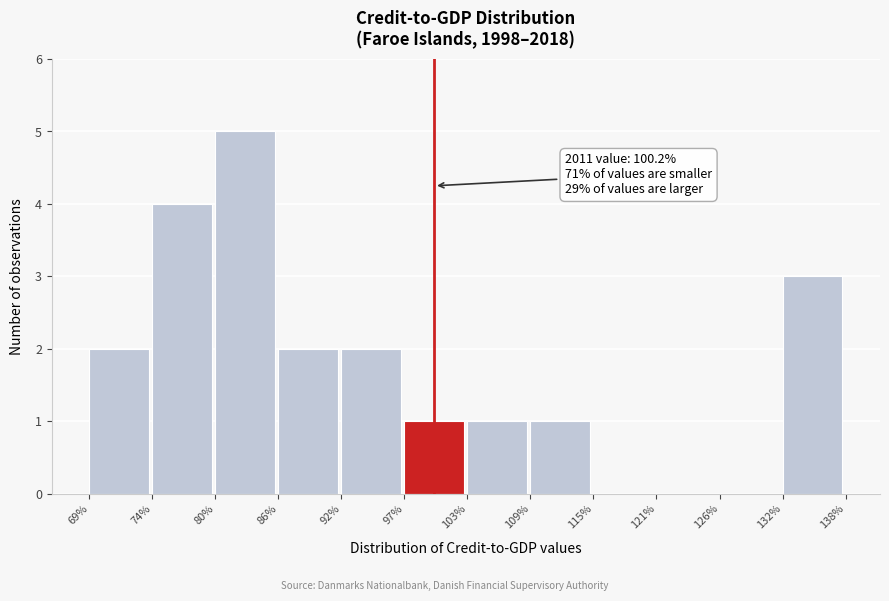

Which range on the x-axis has the tallest bar?

80% to 86%